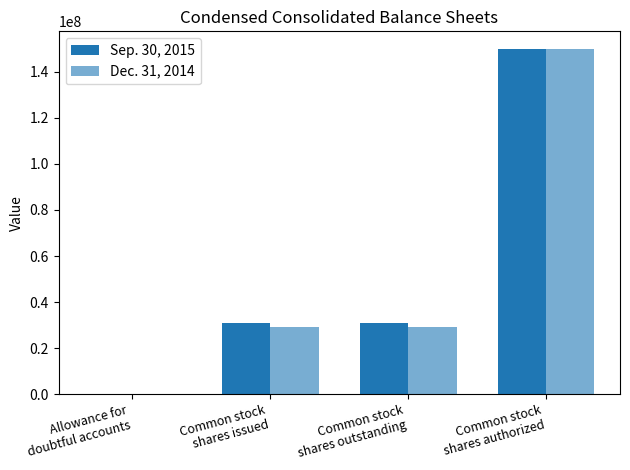

Reading left to right, extract all data points from this chart.

Sep. 30, 2015: Allowance for
doubtful accounts=23	Common stock
shares issued=30750000	Common stock
shares outstanding=30750000	Common stock
shares authorized=150000000
Dec. 31, 2014: Allowance for
doubtful accounts=13	Common stock
shares issued=29264000	Common stock
shares outstanding=29264000	Common stock
shares authorized=150000000